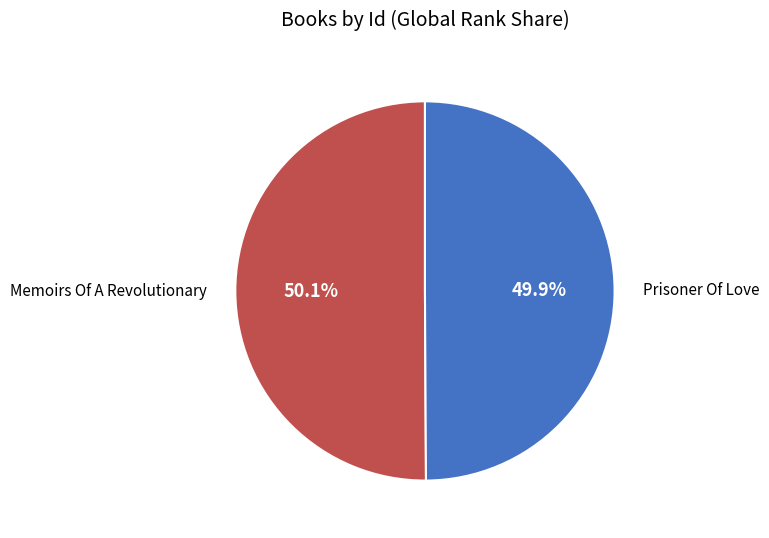

Is there any slice that represents more than half of the pie?

Yes